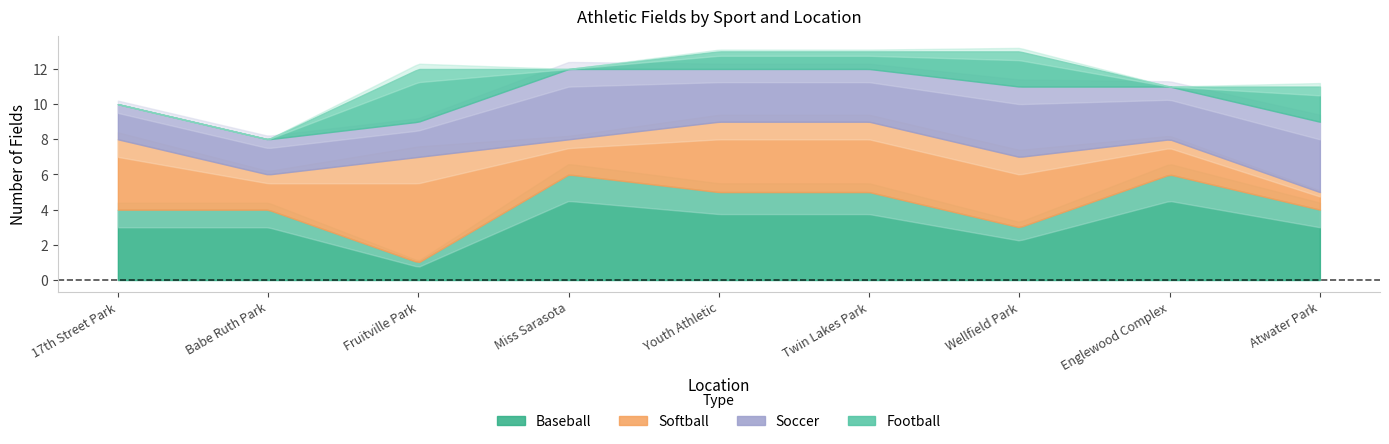

List the series in order of their peak value, lowest first.

Football, Soccer, Baseball, Softball